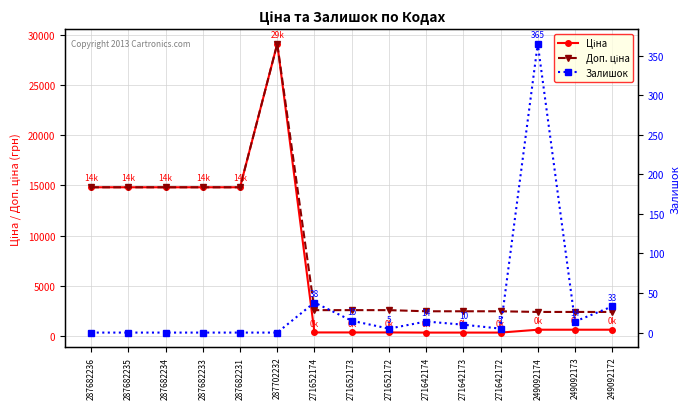

At 271642172, list the series in order from largest to smallest.

Доп. ціна, Ціна, Залишок